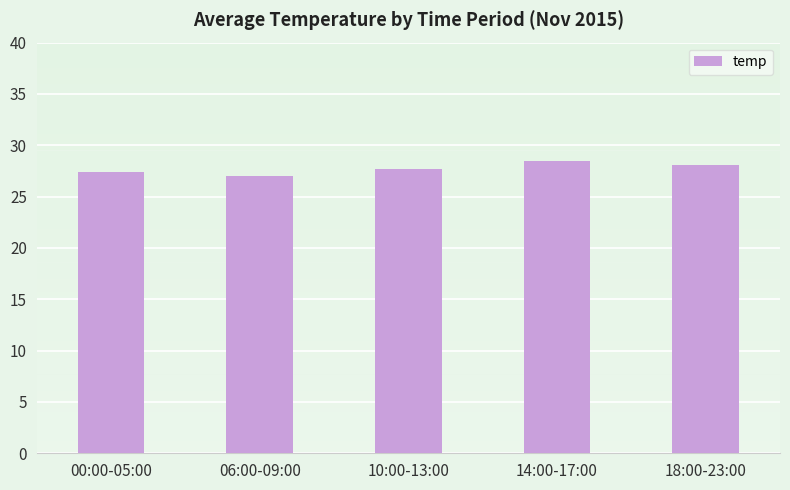

Between 00:00-05:00 and 10:00-13:00, which is larger?

10:00-13:00